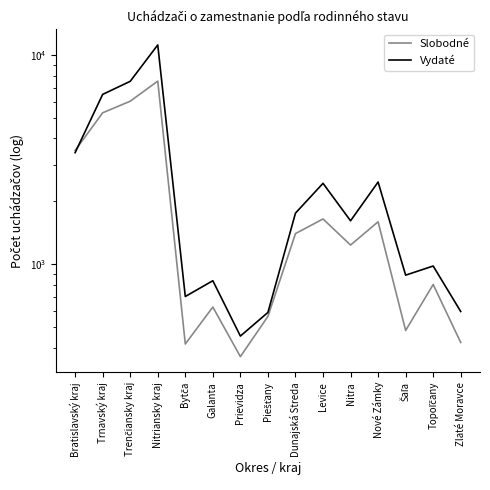

What is the sum of all Vydaté values?

41973